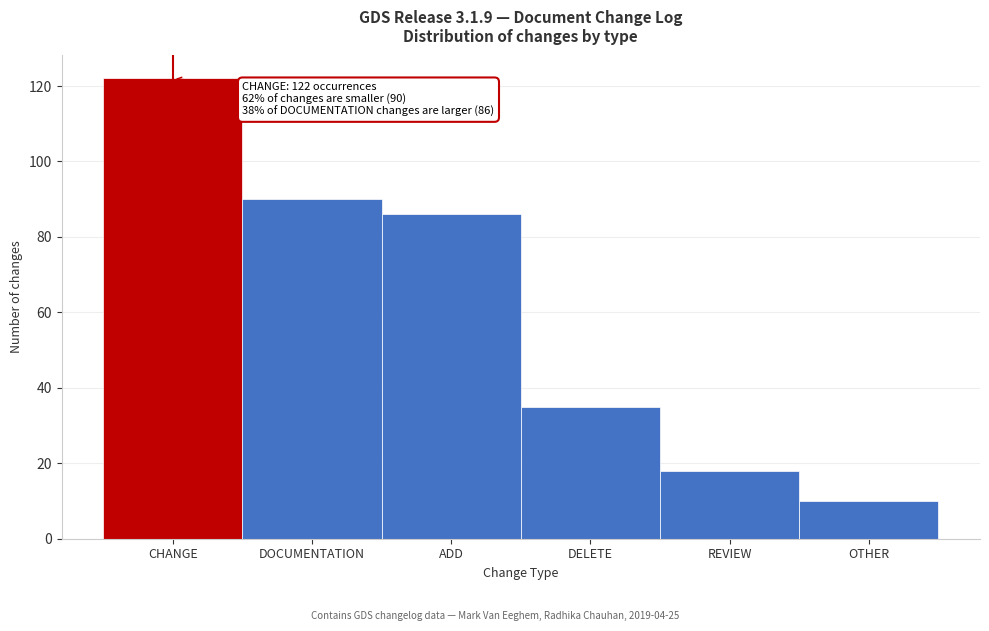

Reading left to right, extract all data points from this chart.

CHANGE=122	DOCUMENTATION=90	ADD=86	DELETE=35	REVIEW=18	OTHER=10